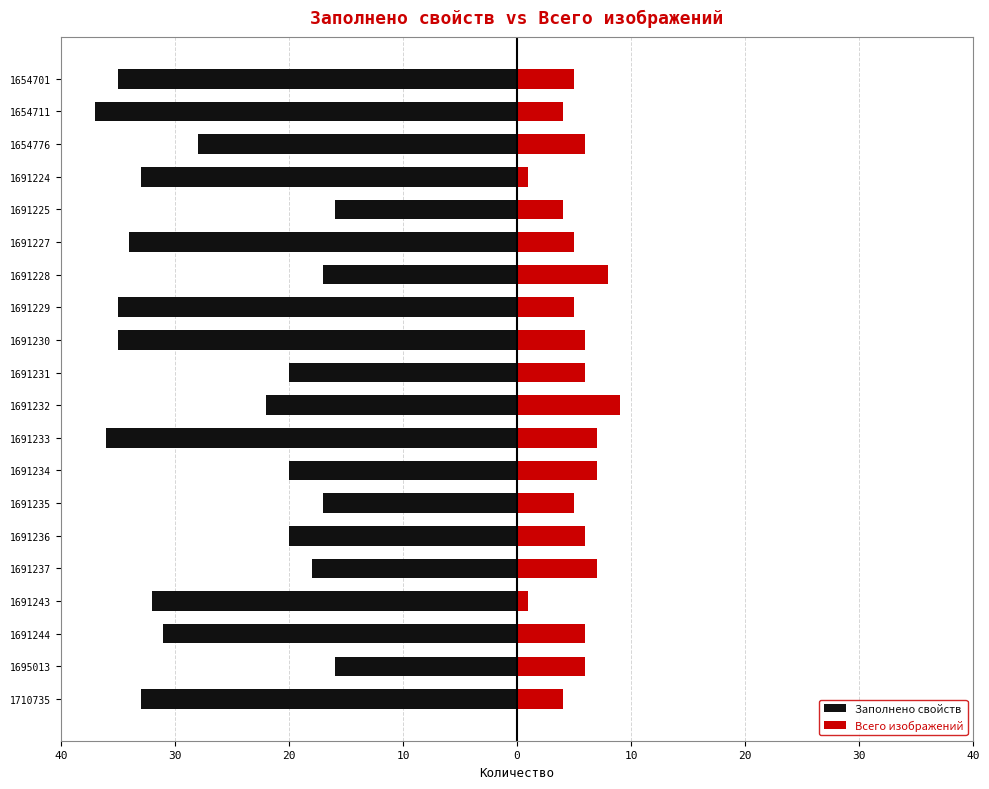

At 1691243, list the series in order from largest to smallest.

Всего изображений, Заполнено свойств